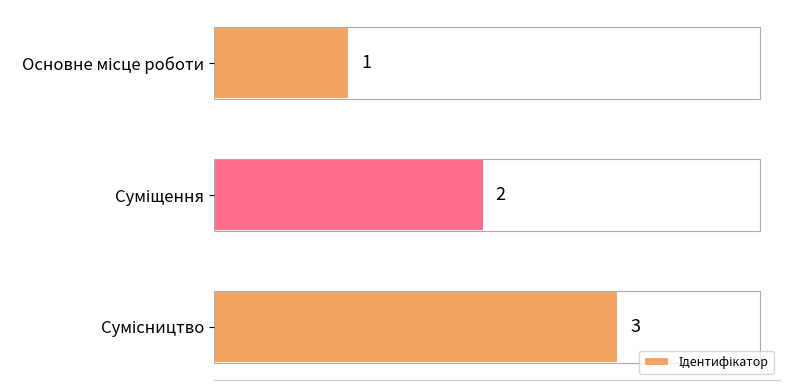

What is the minimum value shown in the chart?

1